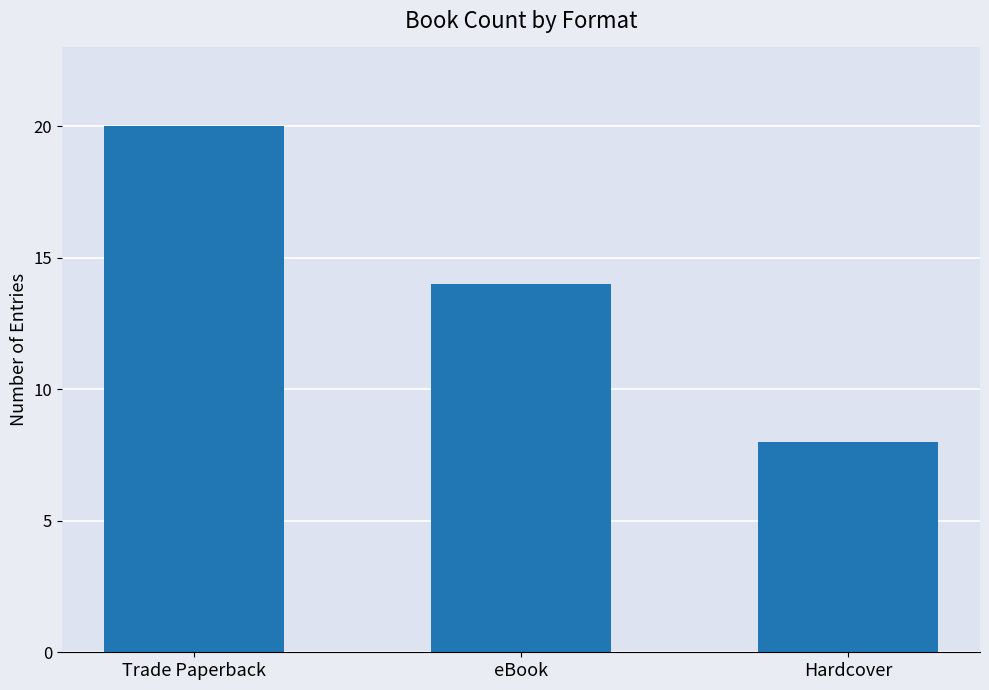

The chart shows a value of 20 at Trade Paperback. True or false?

True